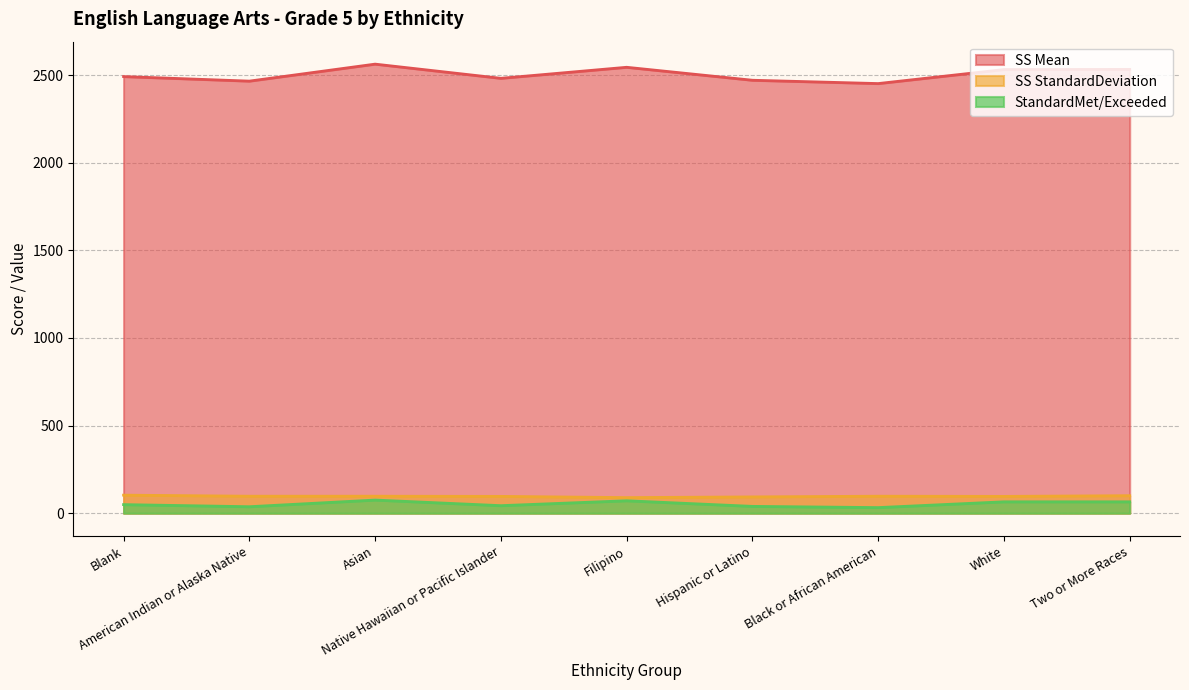

True or false: StandardMet/Exceeded and SS Mean cross at least once.

False